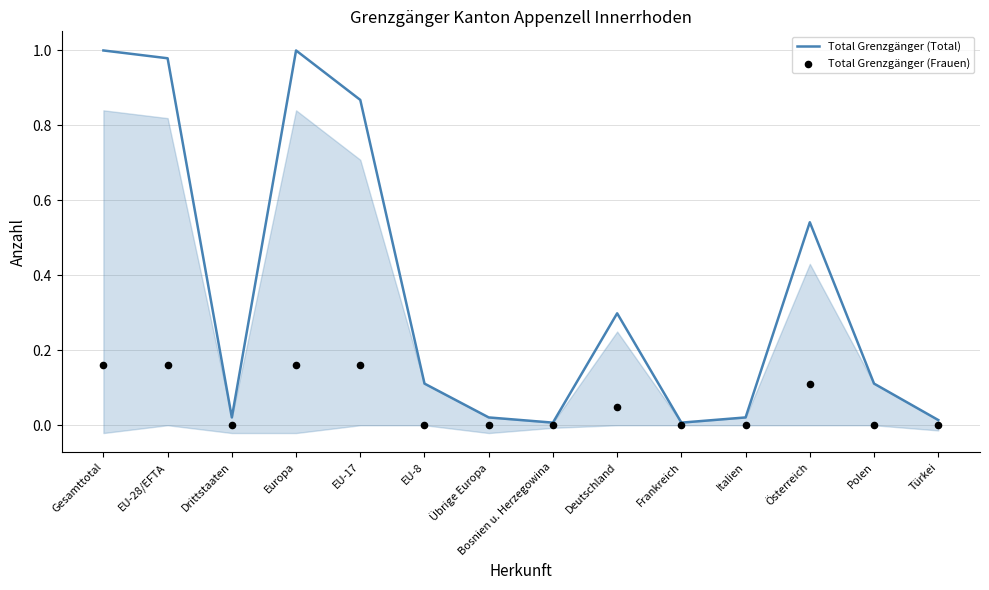

Which series contains the highest Y value?

Total Grenzgänger (Total)